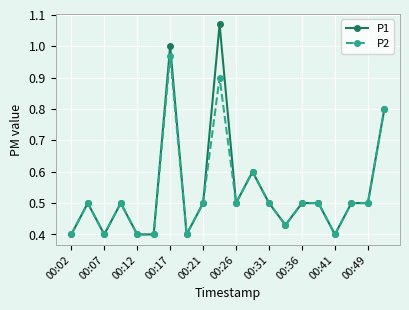

At how many categories does at least one series exceed 0?

20